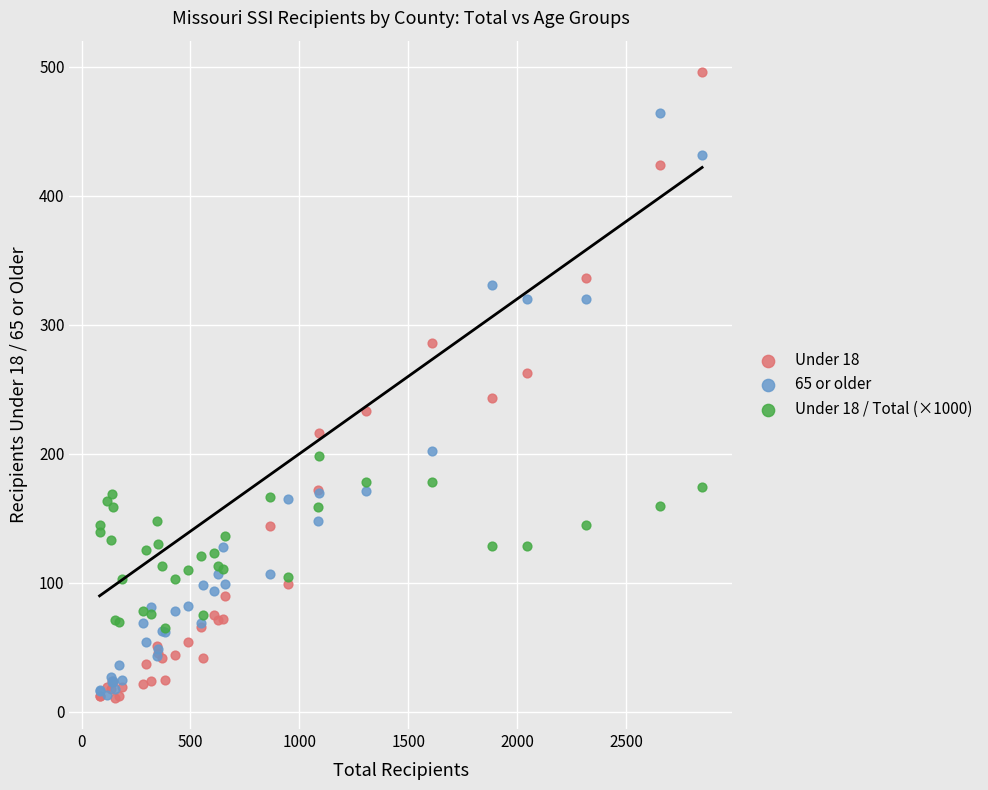

Which series has the widest spread of Y values?

Under 18